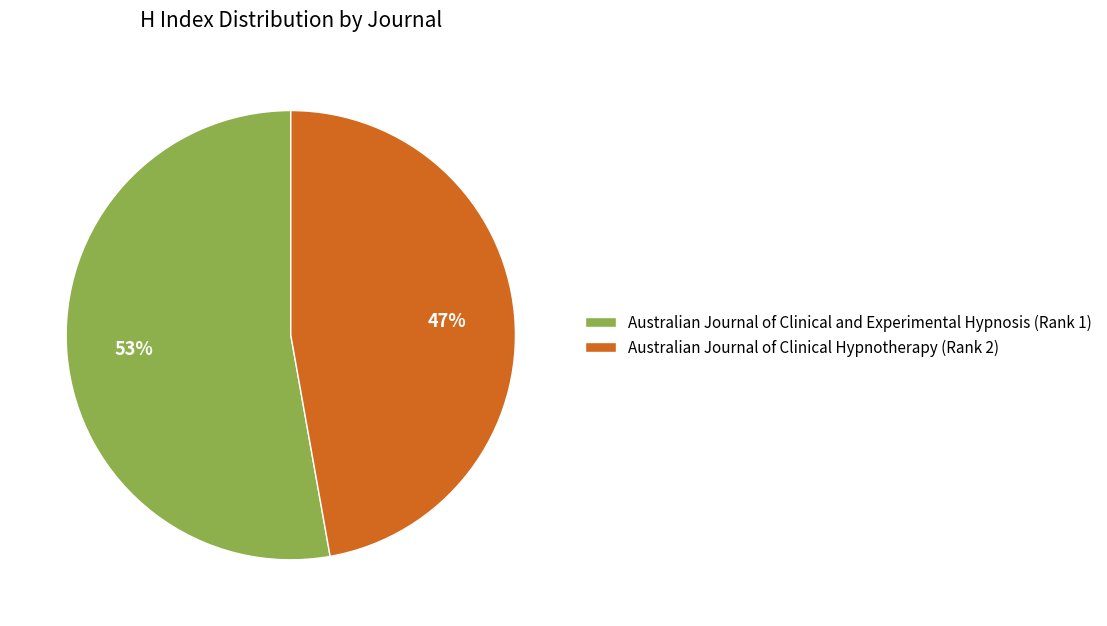

What percentage is the Australian Journal of Clinical and Experimental Hypnosis (Rank 1) slice, to the nearest percent?

53%